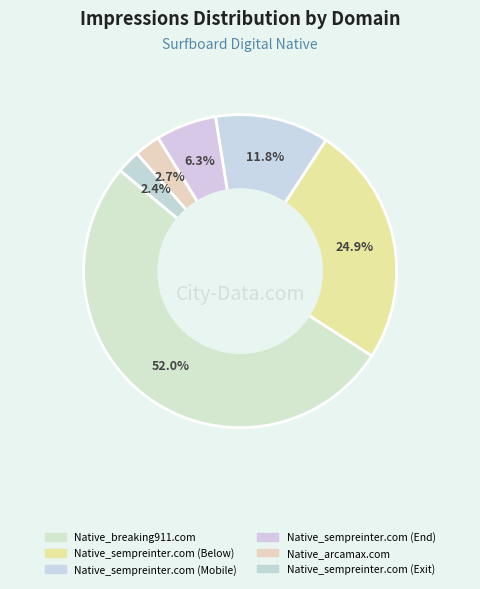

Which has a higher value, Native_sempreinter.com (Mobile) or Native_sempreinter.com (Below)?

Native_sempreinter.com (Below)